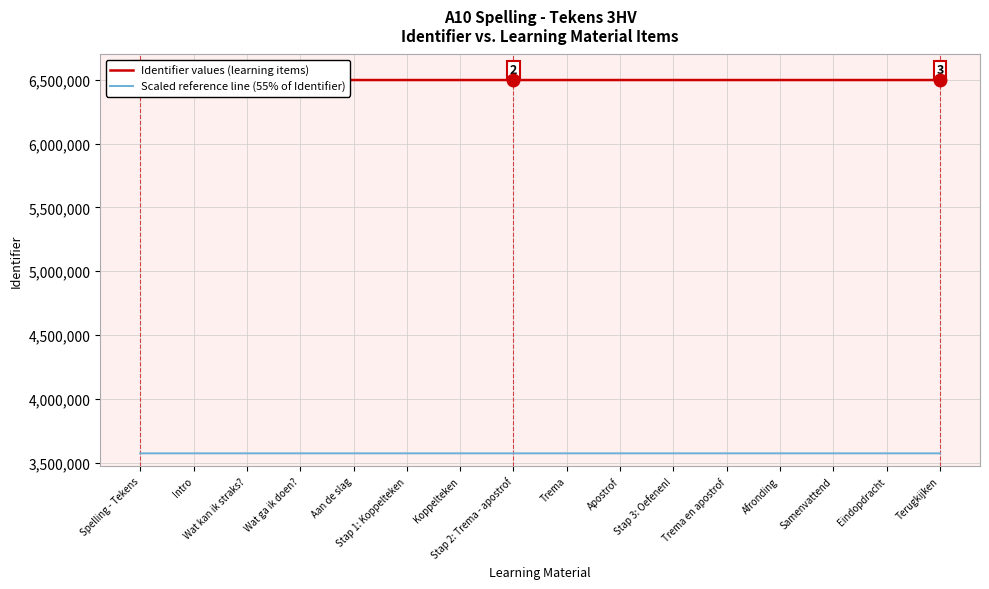

What is the difference between the Scaled reference line (55% of Identifier) values at Koppelteken and Wat kan ik straks??

5.0